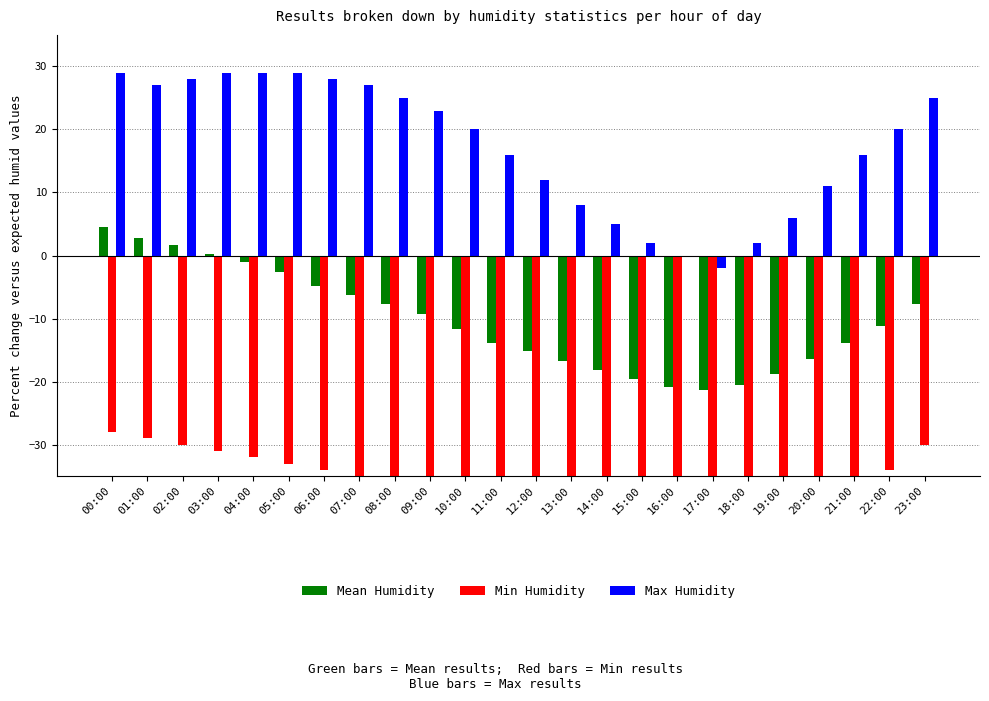

What is the difference between the Mean Humidity values at 21:00 and 16:00?

7.0